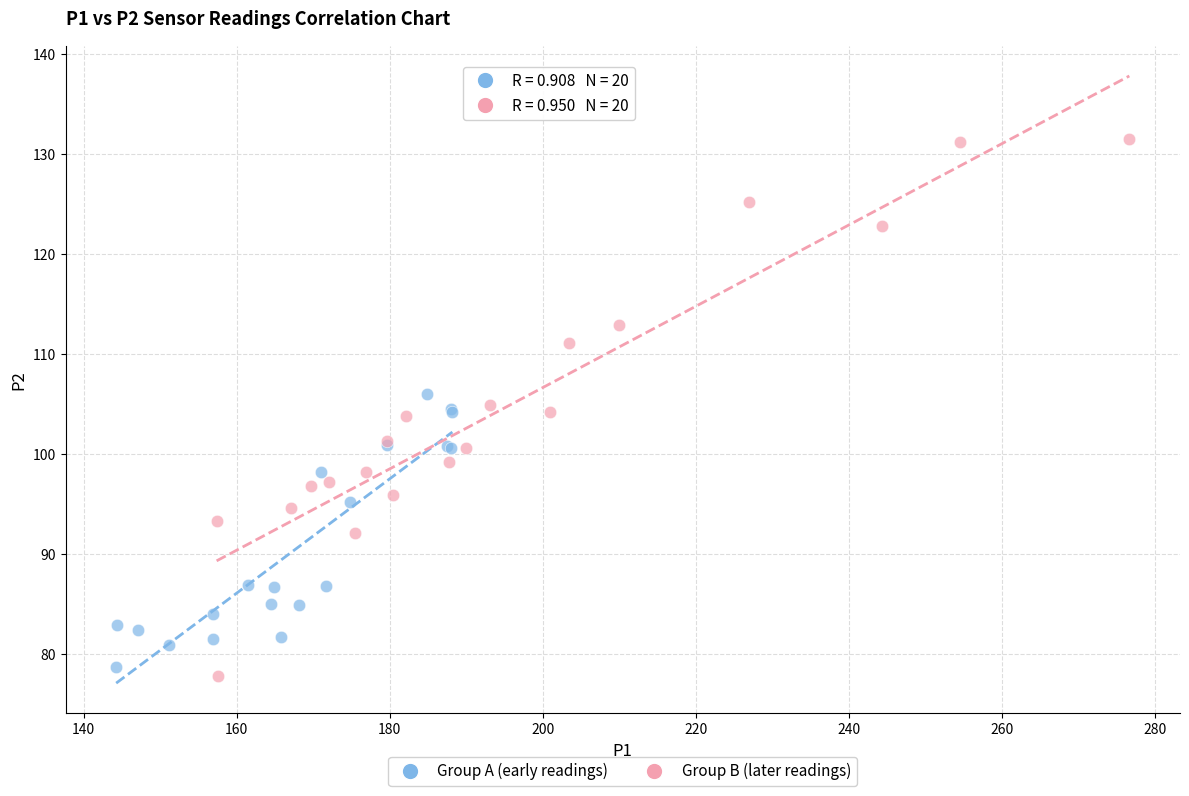

Which series has the widest spread of Y values?

Group B (later readings)